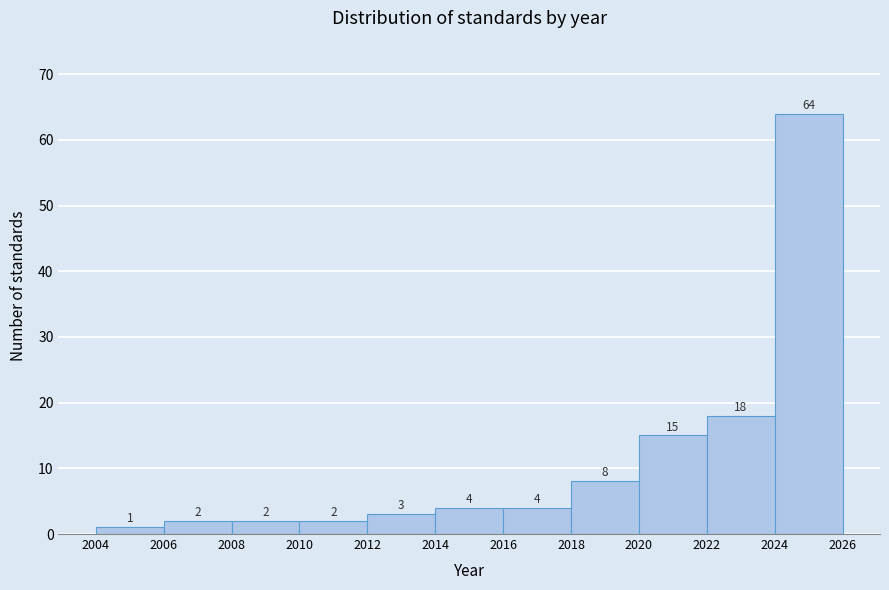

Over which range of the x-axis is the bar tallest?

2024 to 2026